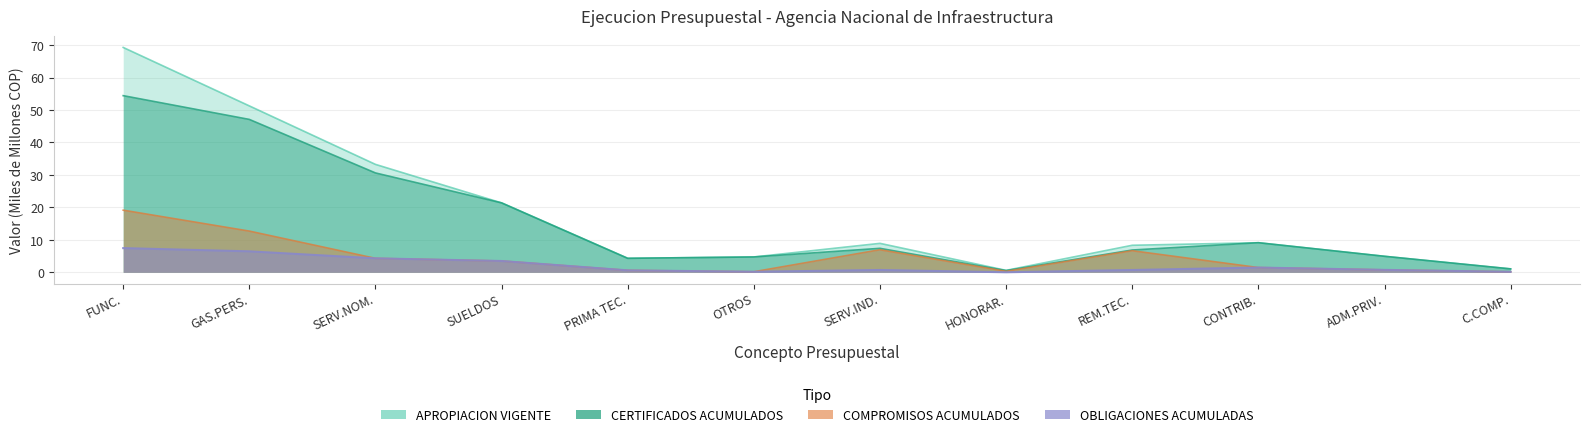

What is the difference between the maximum and second lowest values in the COMPROMISOS ACUMULADOS series?

19.0